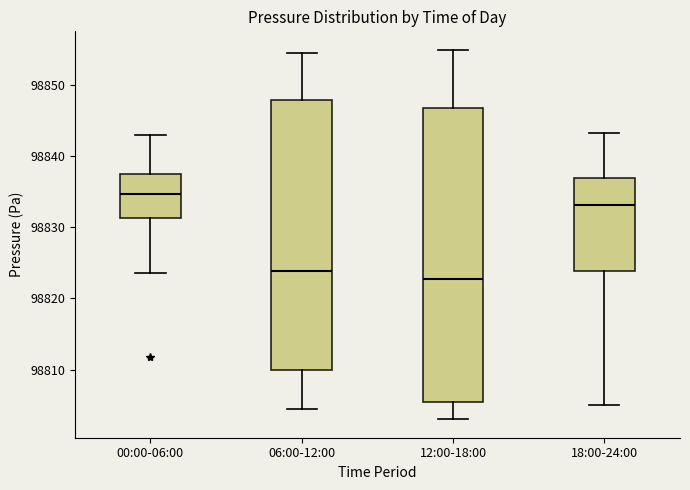

Where is the lower edge of the box for 18:00-24:00 on the y-axis? The values are not printed on the chart, so give them approximately, as read against the axis.

98824